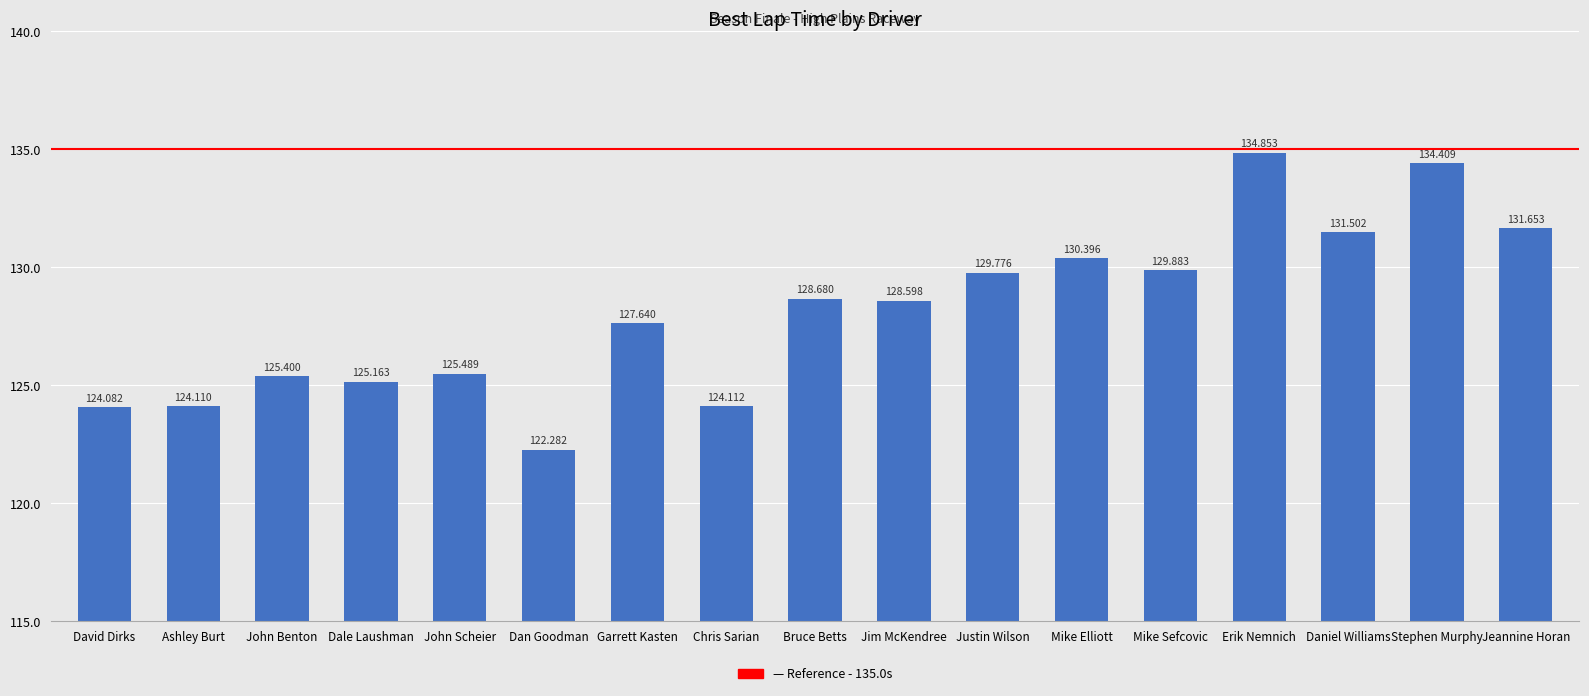

Rank the categories by value from lowest to highest.

Dan Goodman, David Dirks, Ashley Burt, Chris Sarian, Dale Laushman, John Benton, John Scheier, Garrett Kasten, Jim McKendree, Bruce Betts, Justin Wilson, Mike Sefcovic, Mike Elliott, Daniel Williams, Jeannine Horan, Stephen Murphy, Erik Nemnich